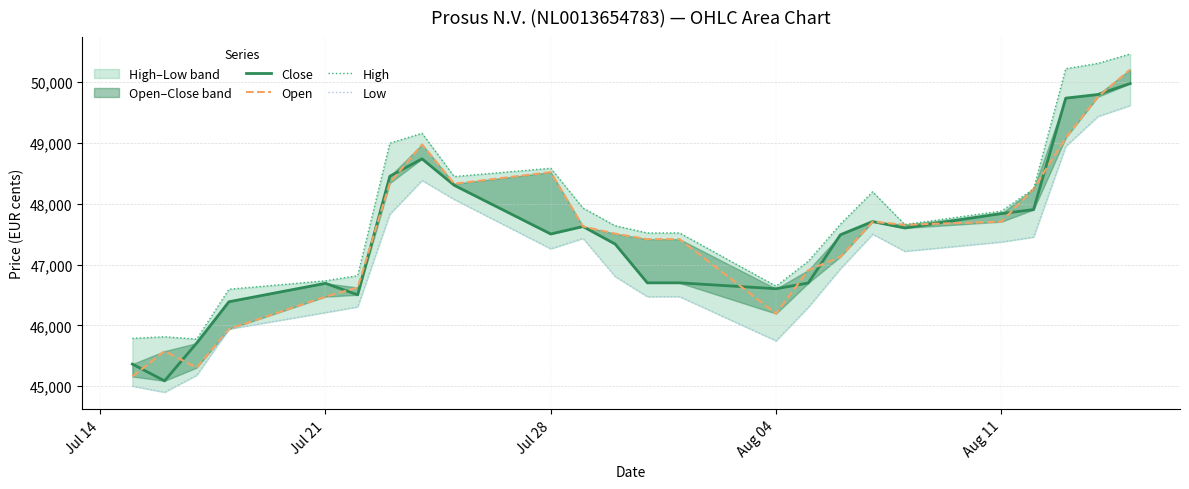

True or false: Open and Low cross at least once.

False